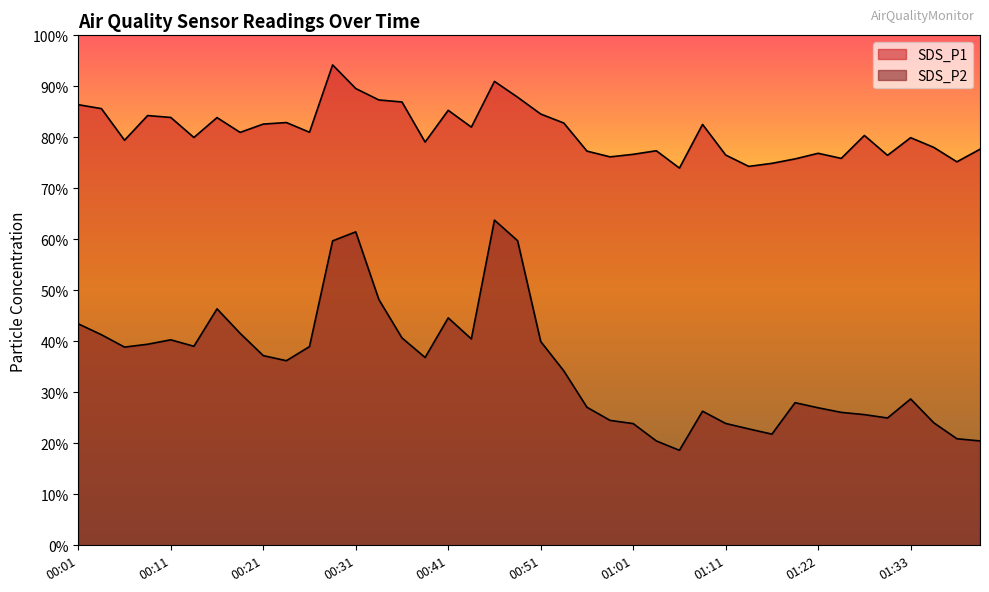

At how many categories does at least one series exceed 50?

40